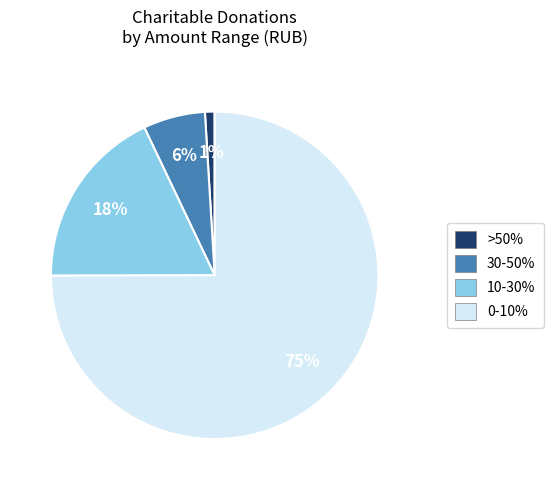

To the nearest percent, what is the average slice percentage?

25%